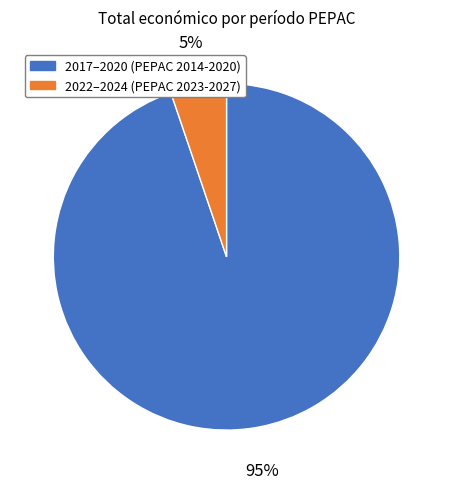

Does any single category account for the majority?

Yes